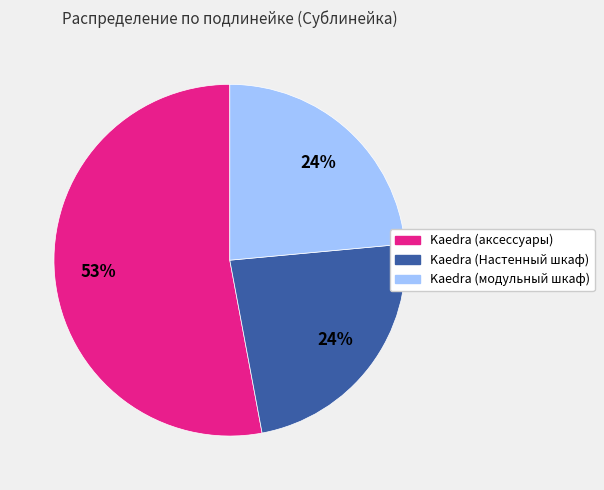

Combined, do Kaedra (аксессуары) and Kaedra (Настенный шкаф) account for over 50%?

Yes